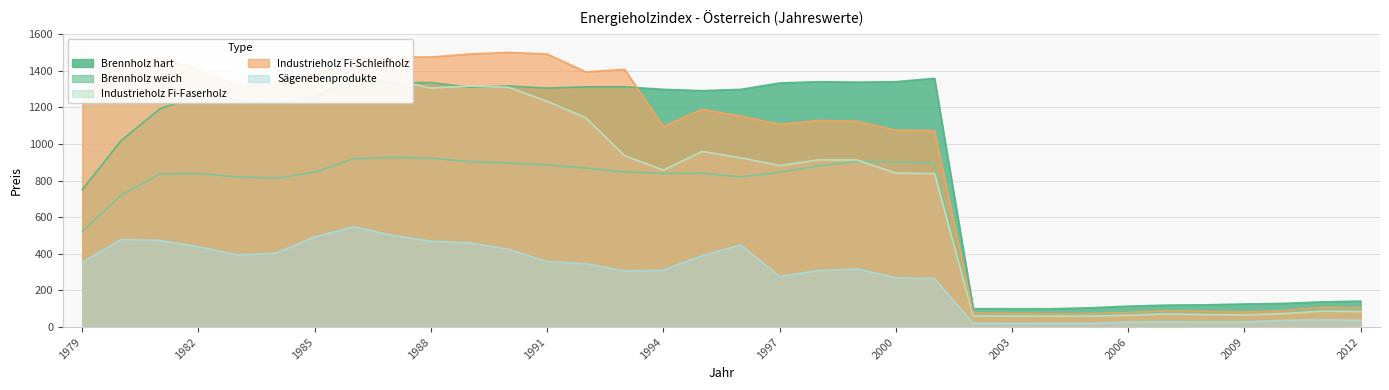

Is it true that Brennholz weich equals 173.2 at 2012?

False